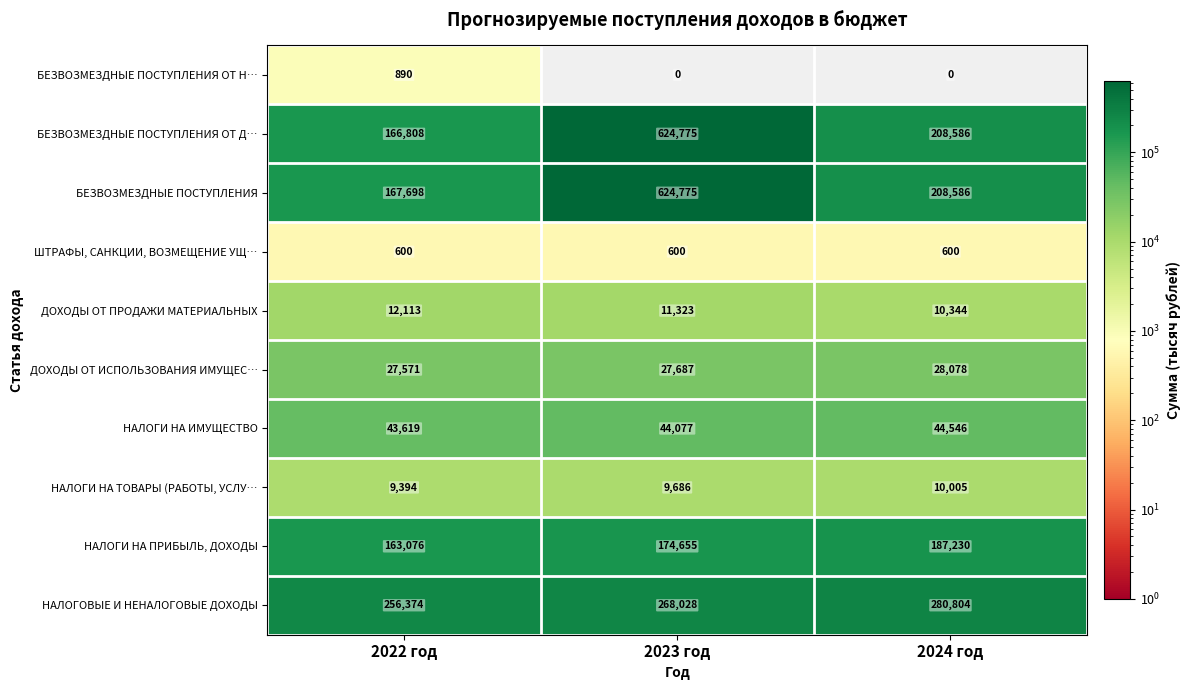

What is the total value across all series at 2023 год?

1785606